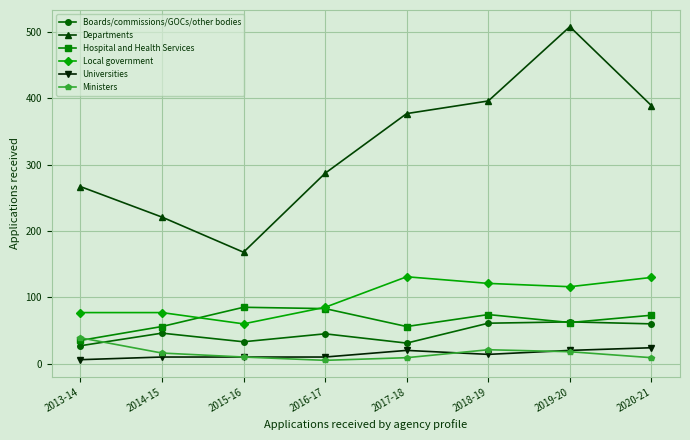

What is the minimum value shown in the chart?

5